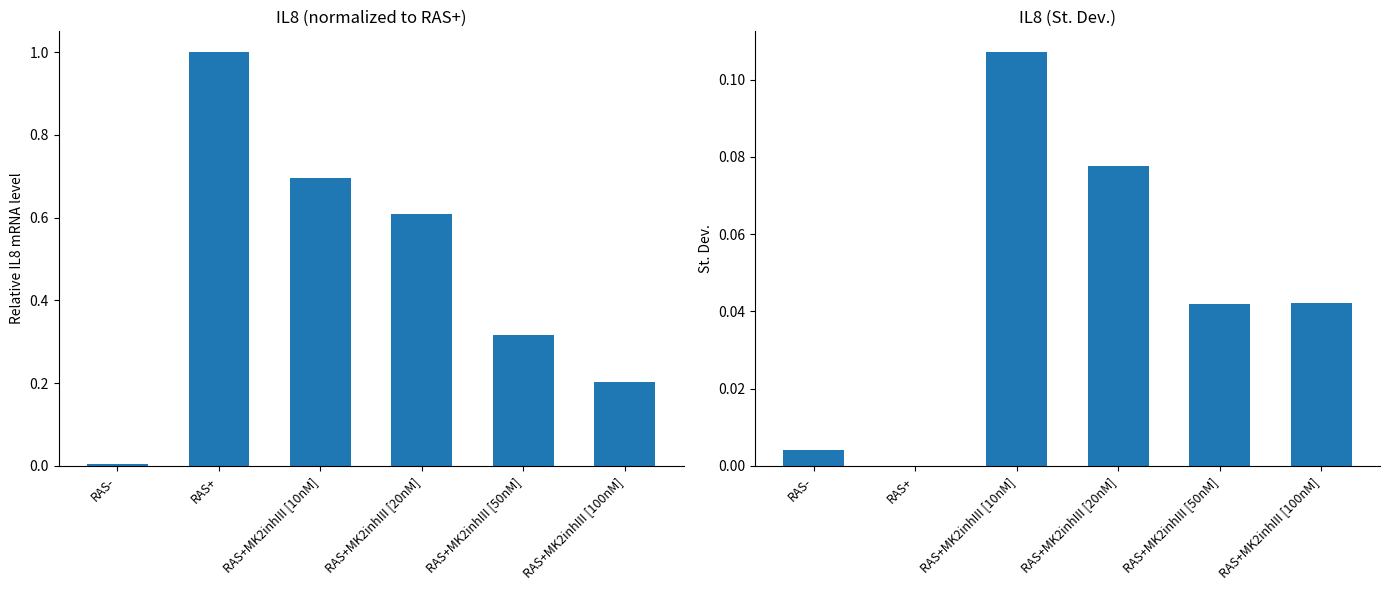

How many bars are there in total?

12